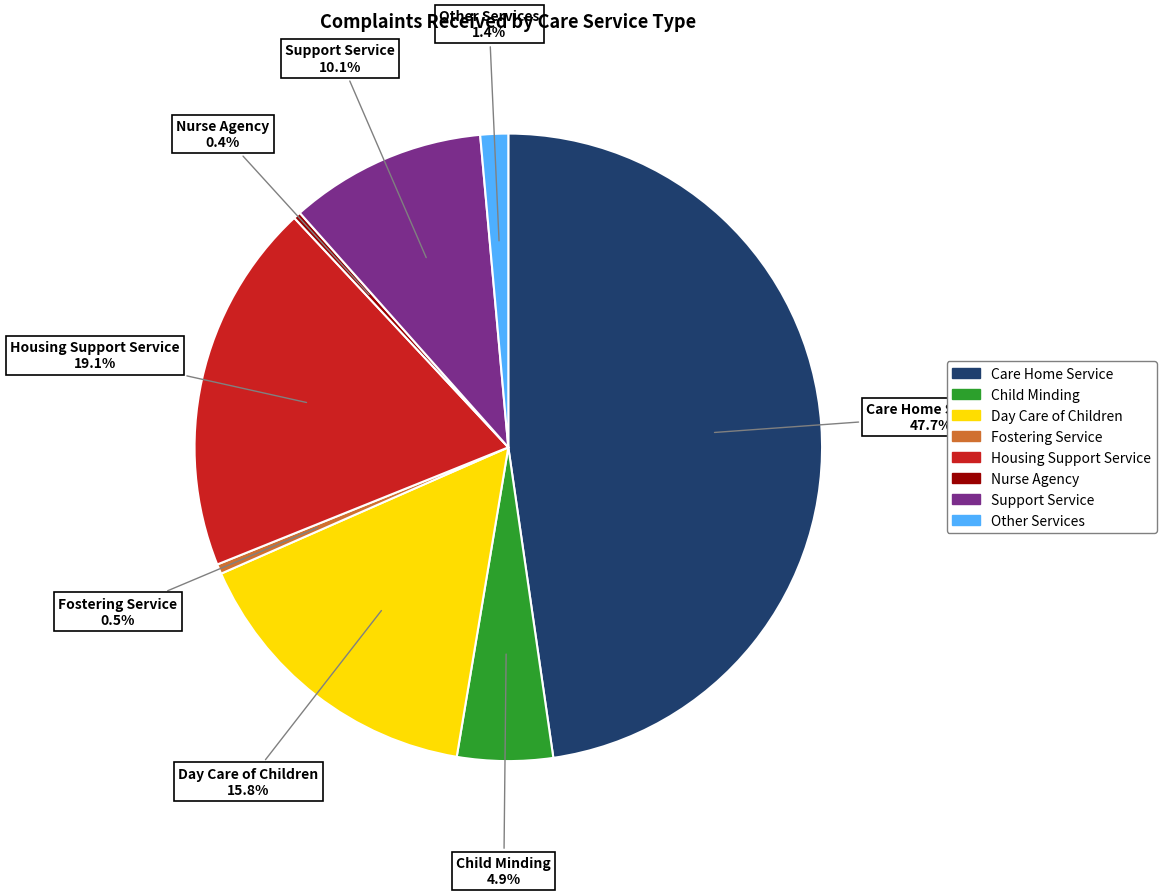

What is the ratio of the value at Support Service to the value at Day Care of Children?

0.6